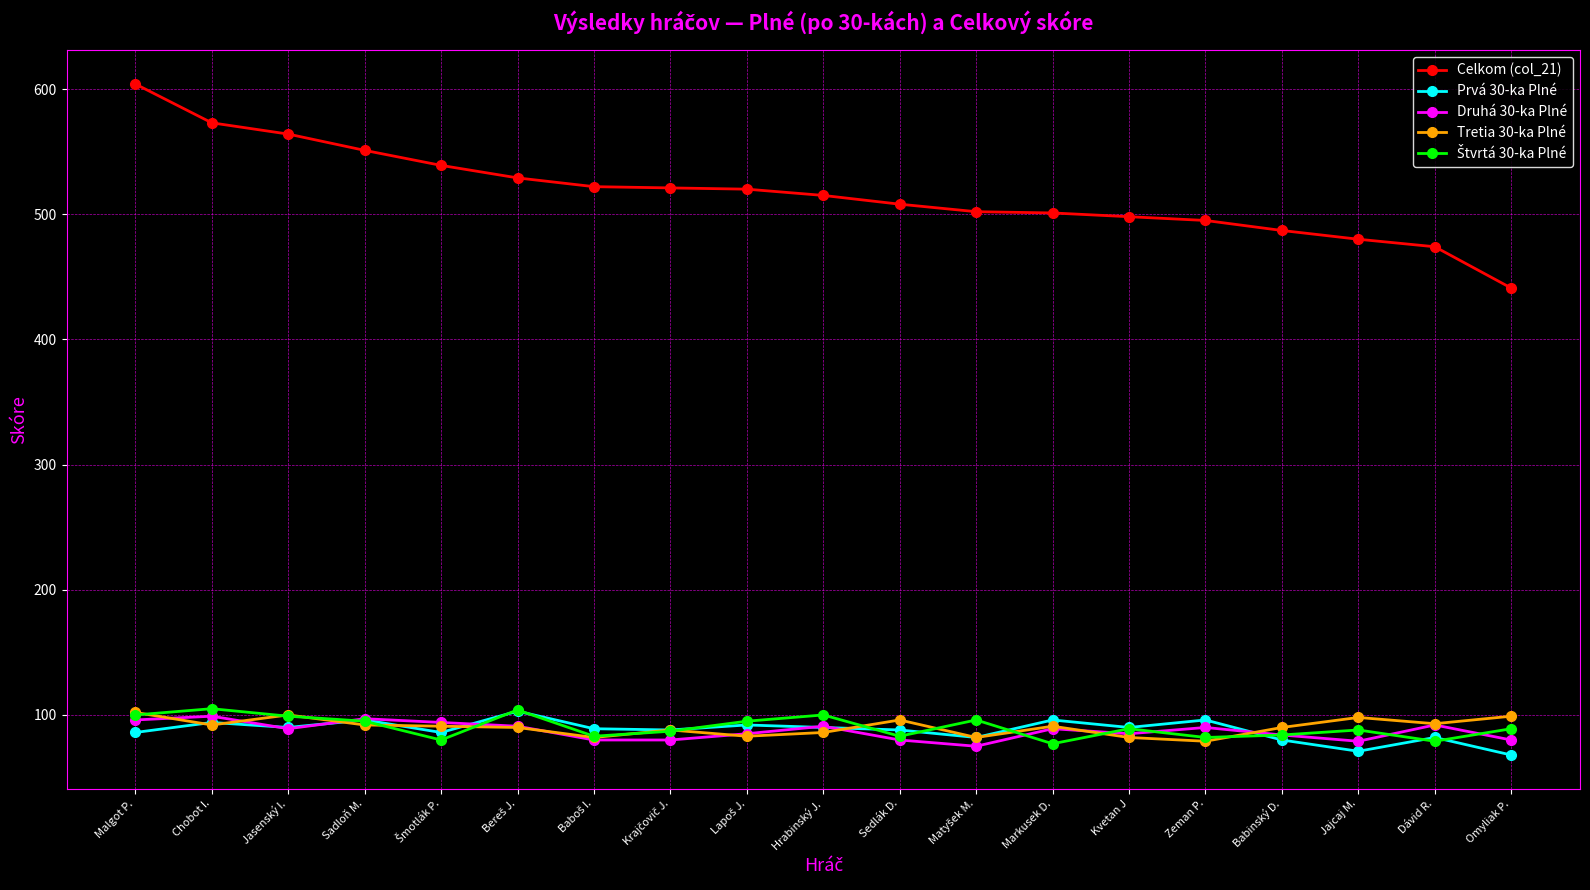

Does the chart display data point markers on the line(s)?

Yes